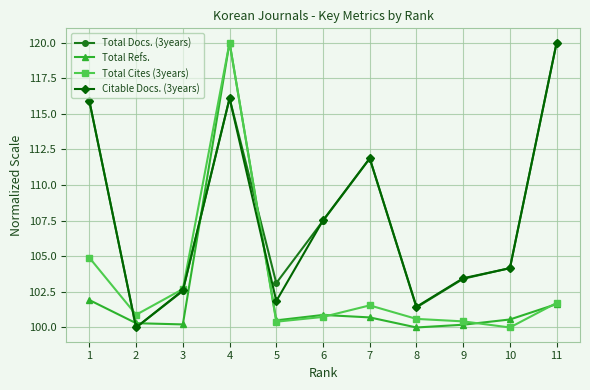

Is the value of Total Docs. (3years) at 1 greater than the value of Total Refs. at 4?

No